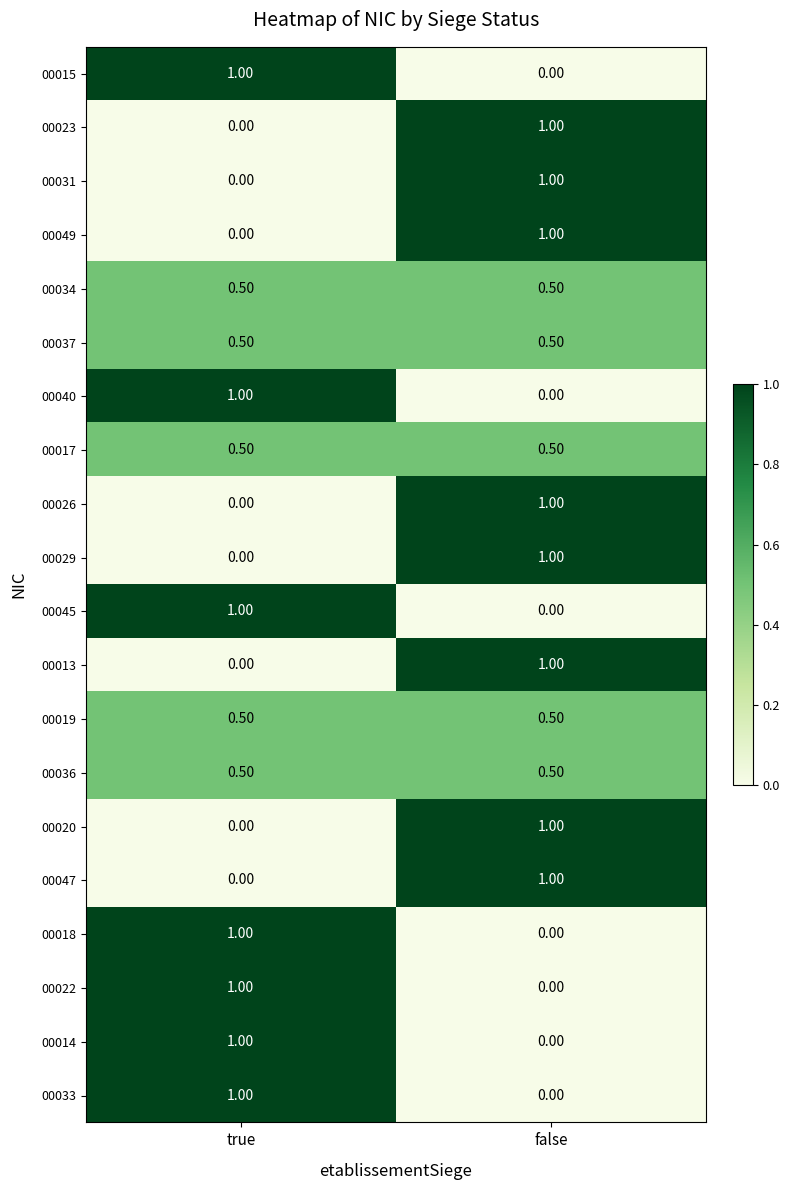

What is the difference between the highest and lowest values at false?

1.0